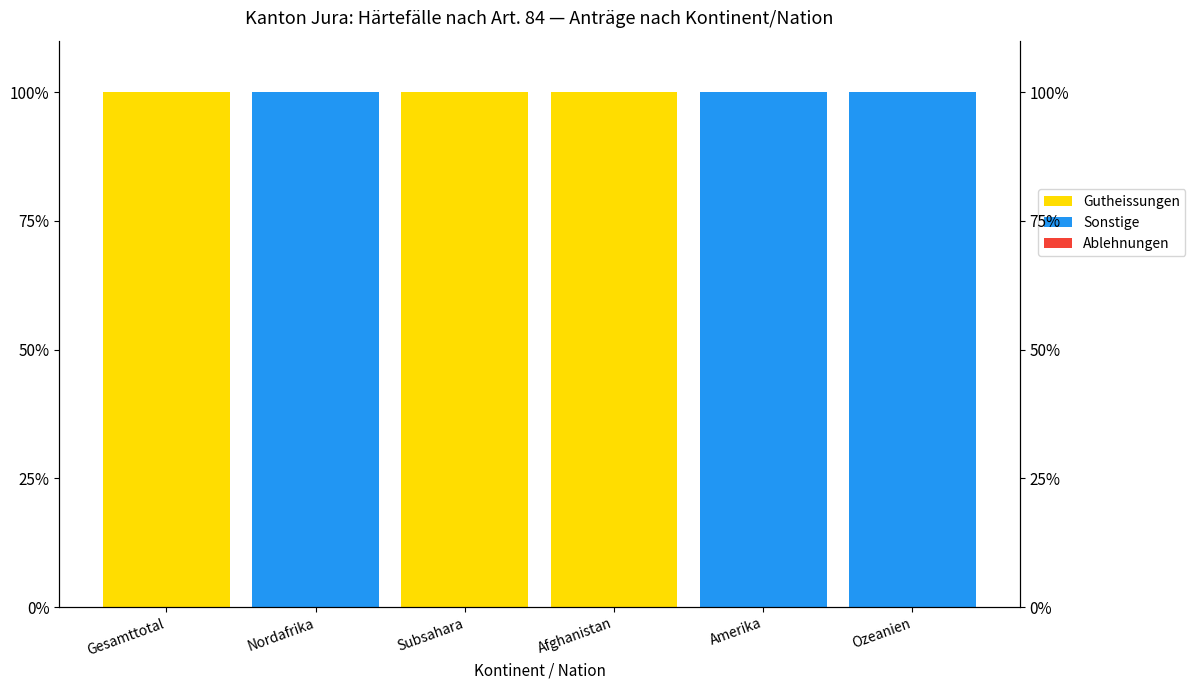

List the series in order of their peak value, lowest first.

Ablehnungen, Gutheissungen, Sonstige